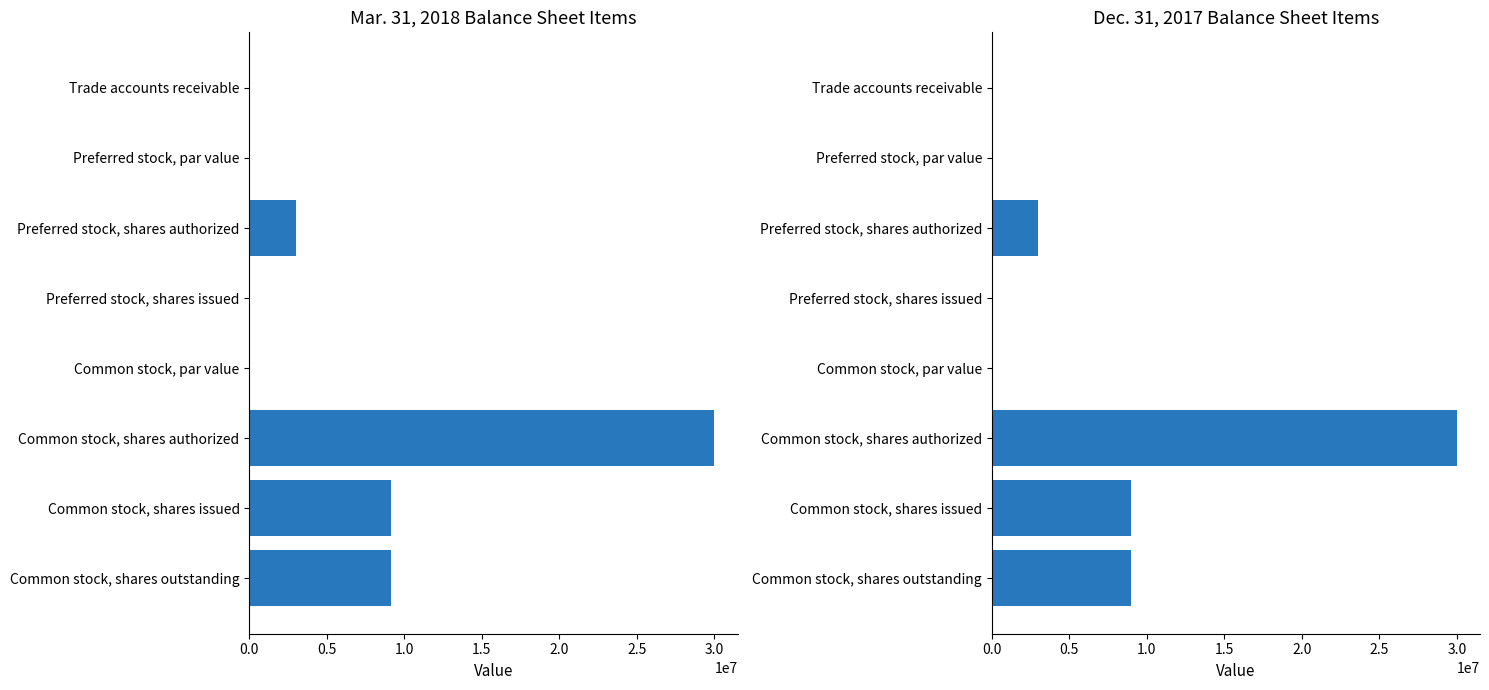

What are all the series names shown in the legend?

Mar. 31, 2018, Dec. 31, 2017